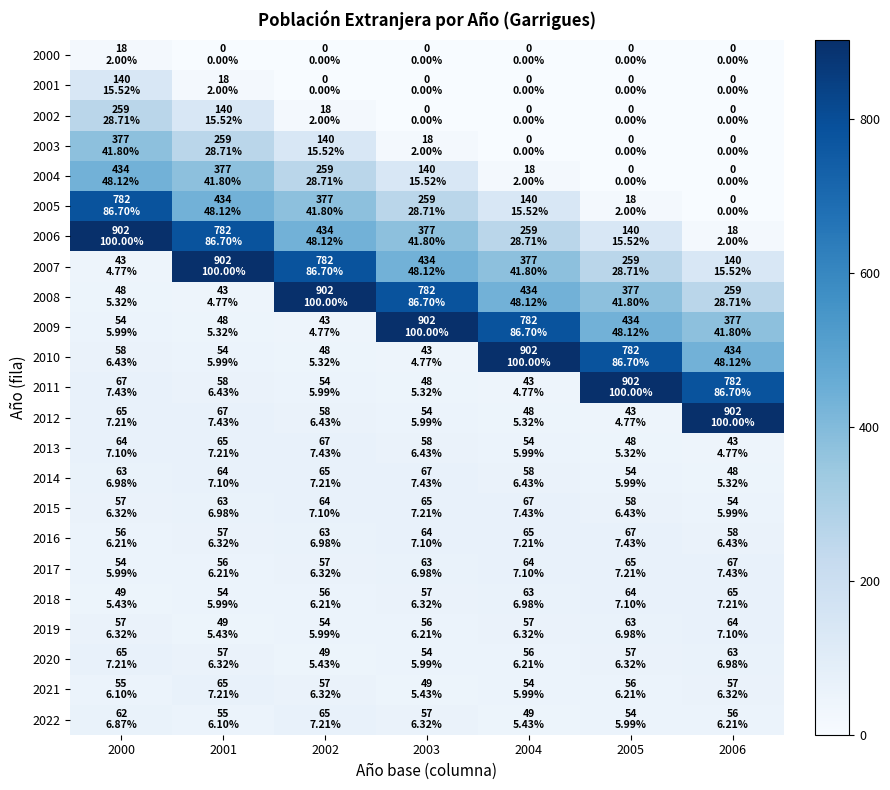

At 2002, list the series in order from largest to smallest.

2008, 2007, 2006, 2005, 2004, 2003, 2013, 2014, 2022, 2015, 2016, 2012, 2017, 2021, 2018, 2011, 2019, 2020, 2010, 2009, 2002, 2000, 2001